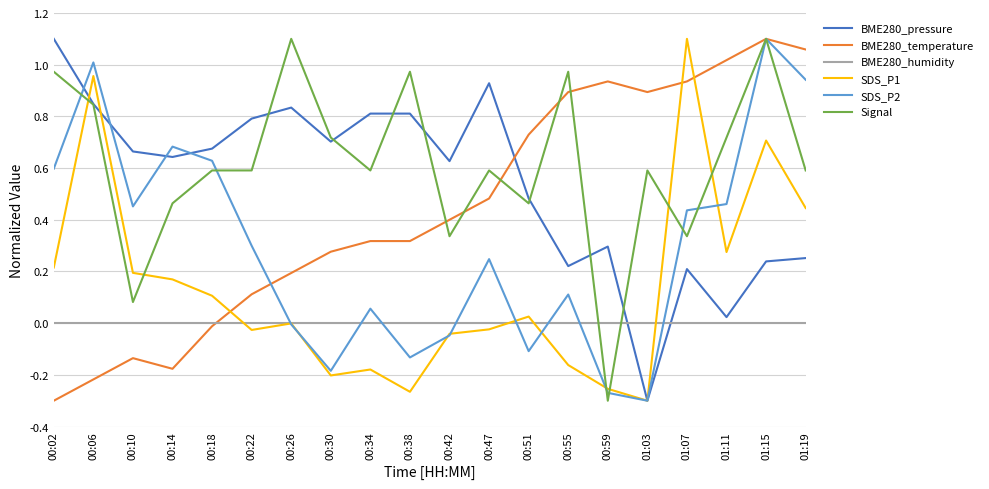

At which label does SDS_P2 reach its peak?

01:15